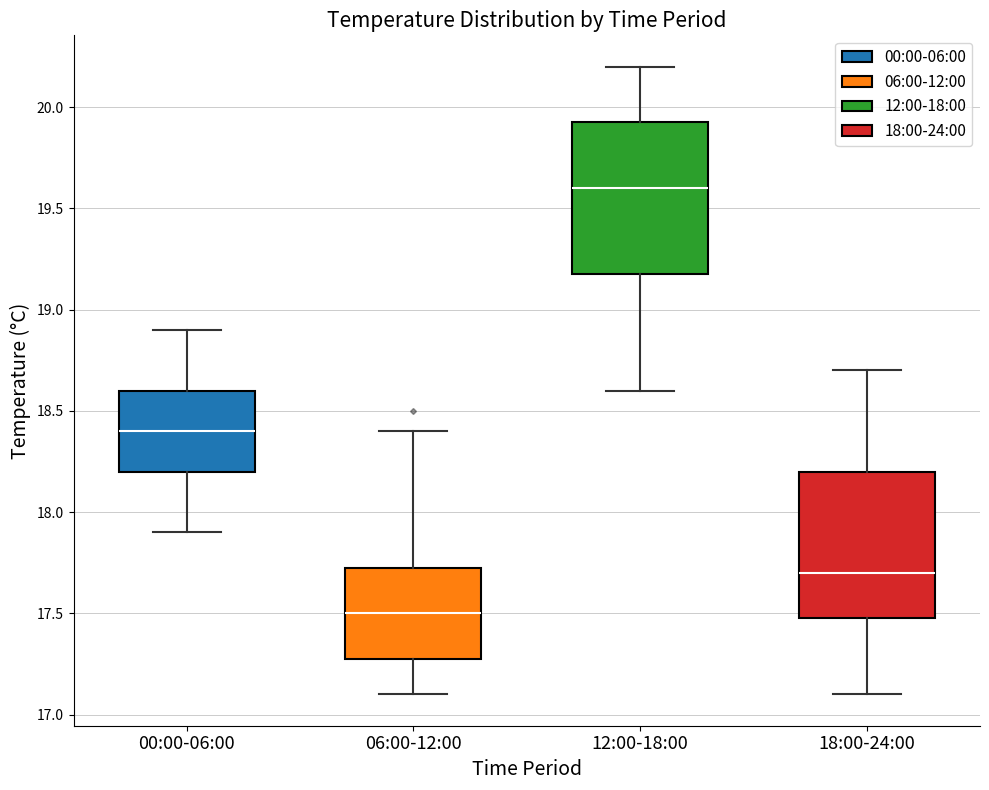

Reading left to right, transcribe this box plot: for each box, give where its median line is, the range the box spans, and where its two whiskers end, as read against the y-axis. The values are not printed on the chart, so give them approximately, as read against the axis.

00:00-06:00: median 18.40, box 18.20 to 18.60, whiskers 17.90 to 18.90
06:00-12:00: median 17.50, box 17.30 to 17.75, whiskers 17.10 to 18.40
12:00-18:00: median 19.60, box 19.20 to 19.95, whiskers 18.60 to 20.20
18:00-24:00: median 17.70, box 17.50 to 18.20, whiskers 17.10 to 18.70